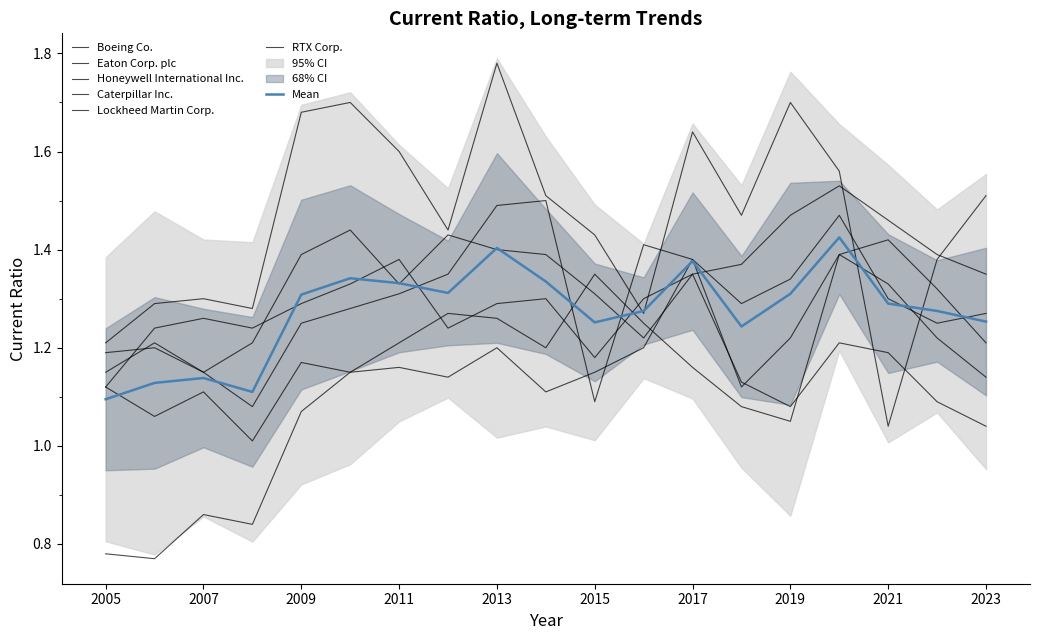

Which series has the largest range (max minus min)?

Eaton Corp. plc